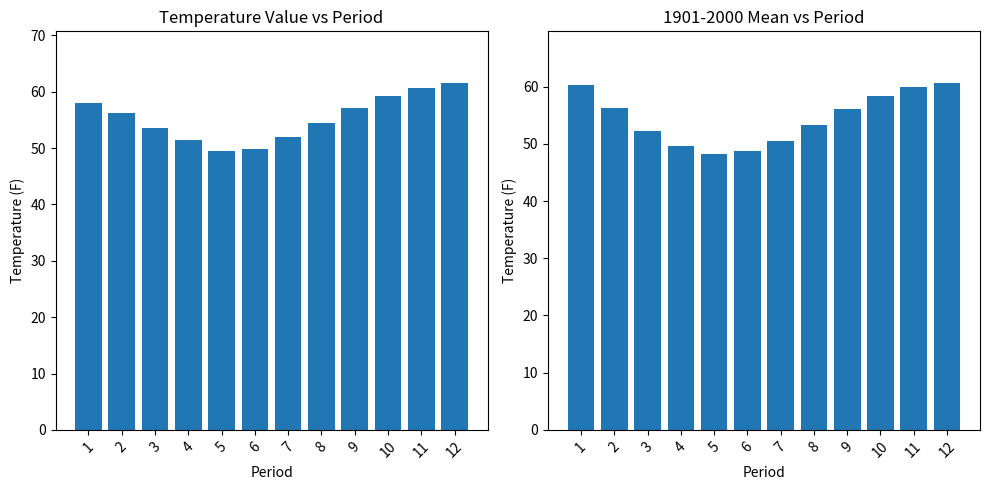

Reading right to left, what are all the values shown in this chart?

Value: 12=61.5	11=60.7	10=59.3	9=57.2	8=54.4	7=51.9	6=49.9	5=49.5	4=51.4	3=53.5	2=56.3	1=58.0
1901-2000 Mean: 12=60.6	11=59.9	10=58.3	9=56.1	8=53.3	7=50.5	6=48.7	5=48.3	4=49.6	3=52.3	2=56.2	1=60.3